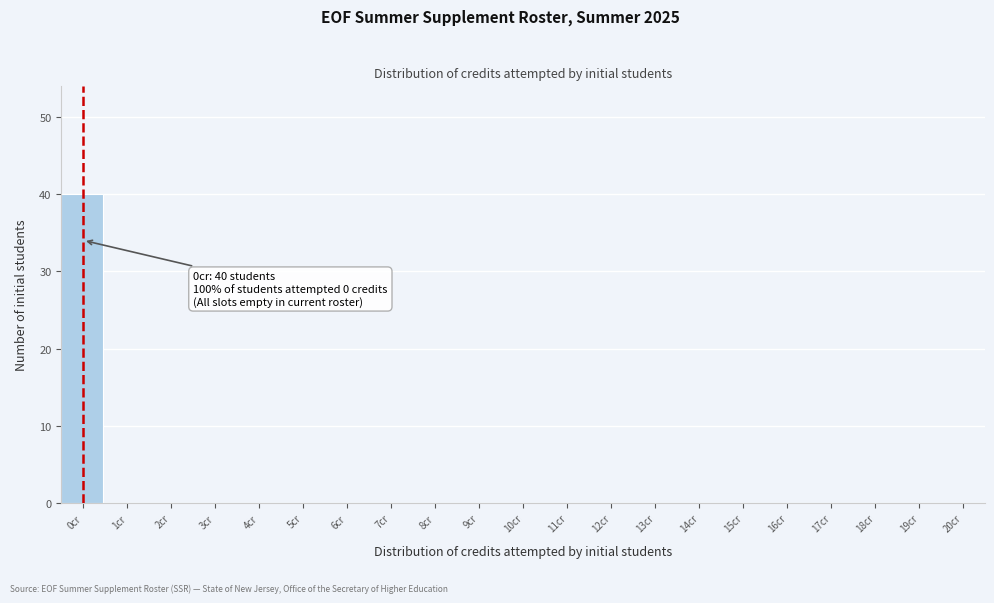

Reading left to right, transcribe all the data shown in this chart.

0cr=40	1cr=0	2cr=0	3cr=0	4cr=0	5cr=0	6cr=0	7cr=0	8cr=0	9cr=0	10cr=0	11cr=0	12cr=0	13cr=0	14cr=0	15cr=0	16cr=0	17cr=0	18cr=0	19cr=0	20cr=0